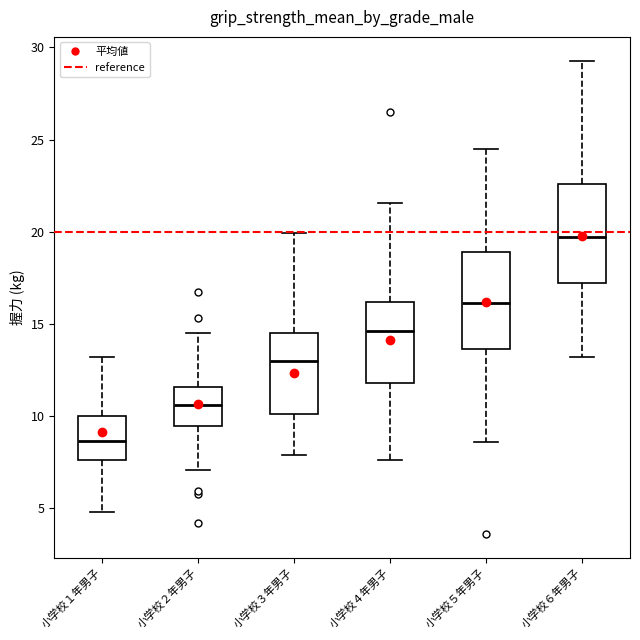

Where does the lower whisker of the box for 小学校１年男子 end on the y-axis? The values are not printed on the chart, so give them approximately, as read against the axis.

5.0